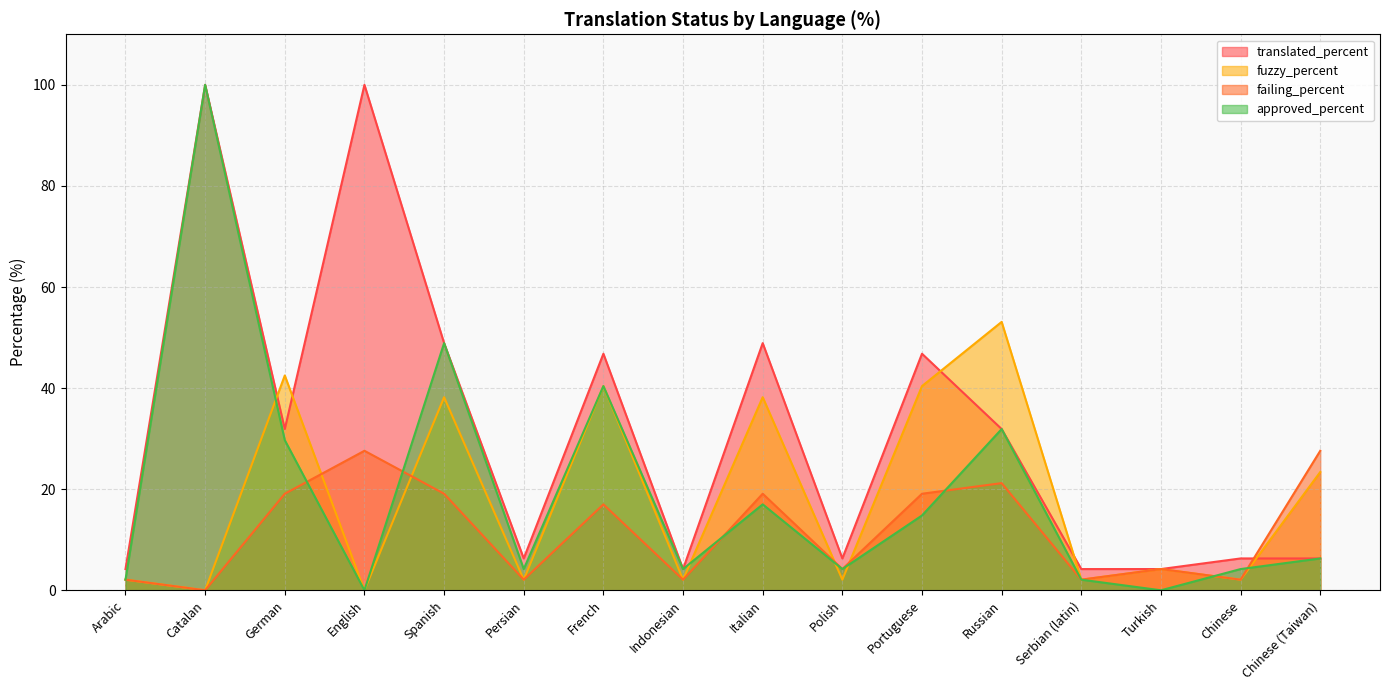

What is the label of the 4th point from the right?

Serbian (latin)